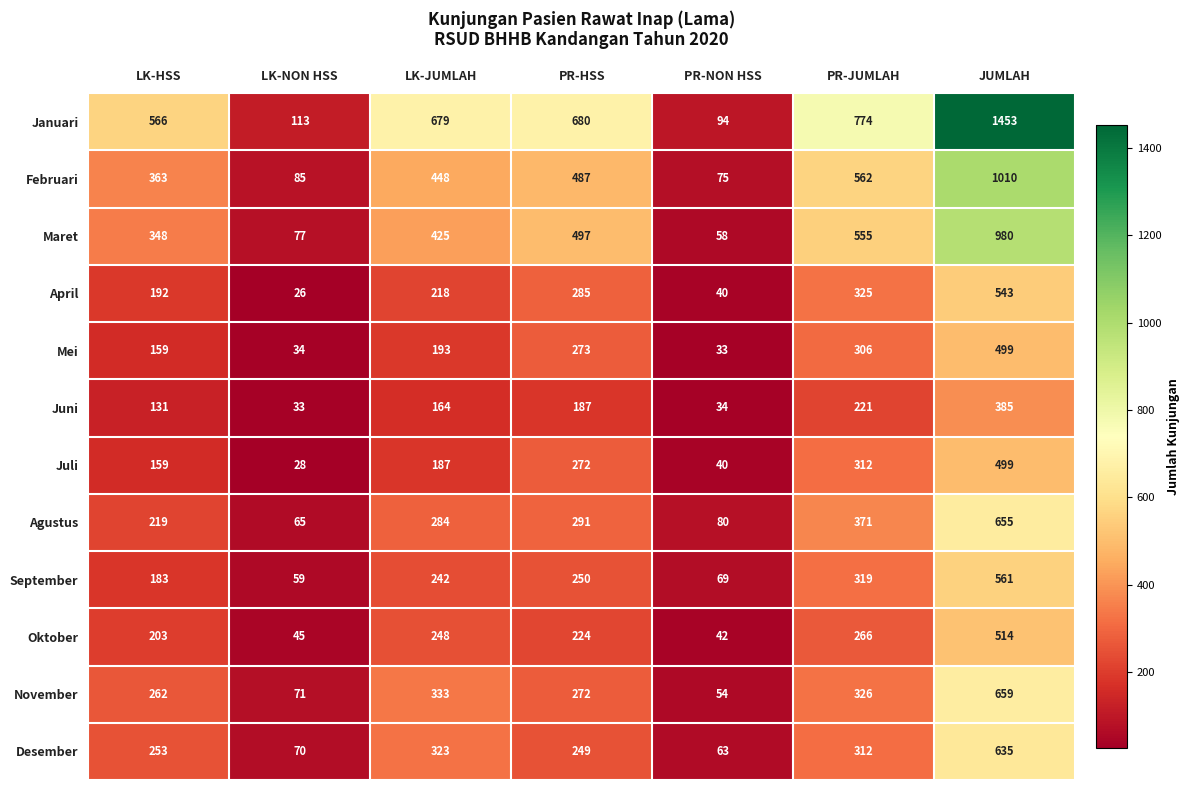

The November series shows 54 at PR-NON HSS. True or false?

True